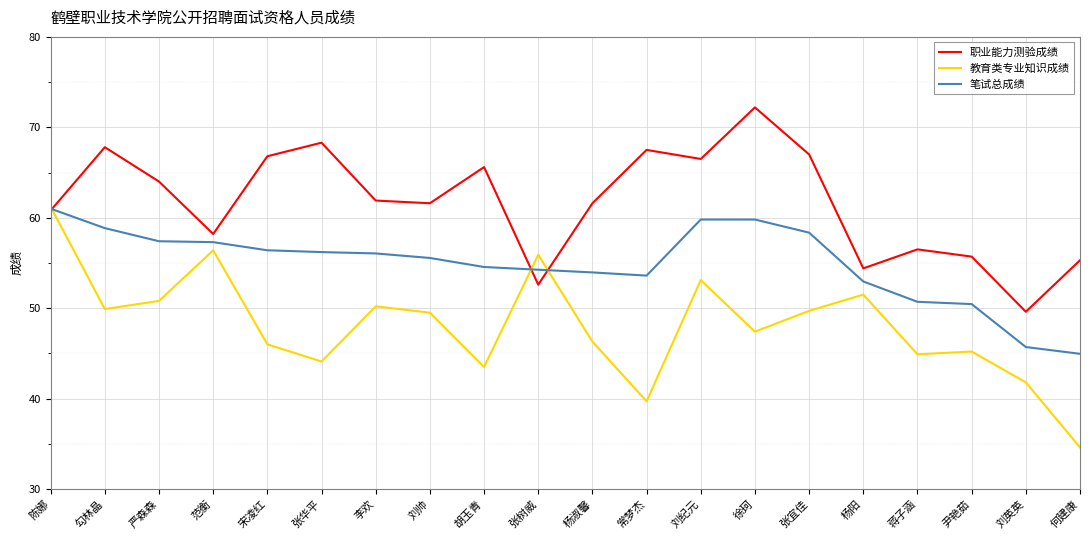

Which category has the highest value in the 笔试总成绩 series?

陈娜